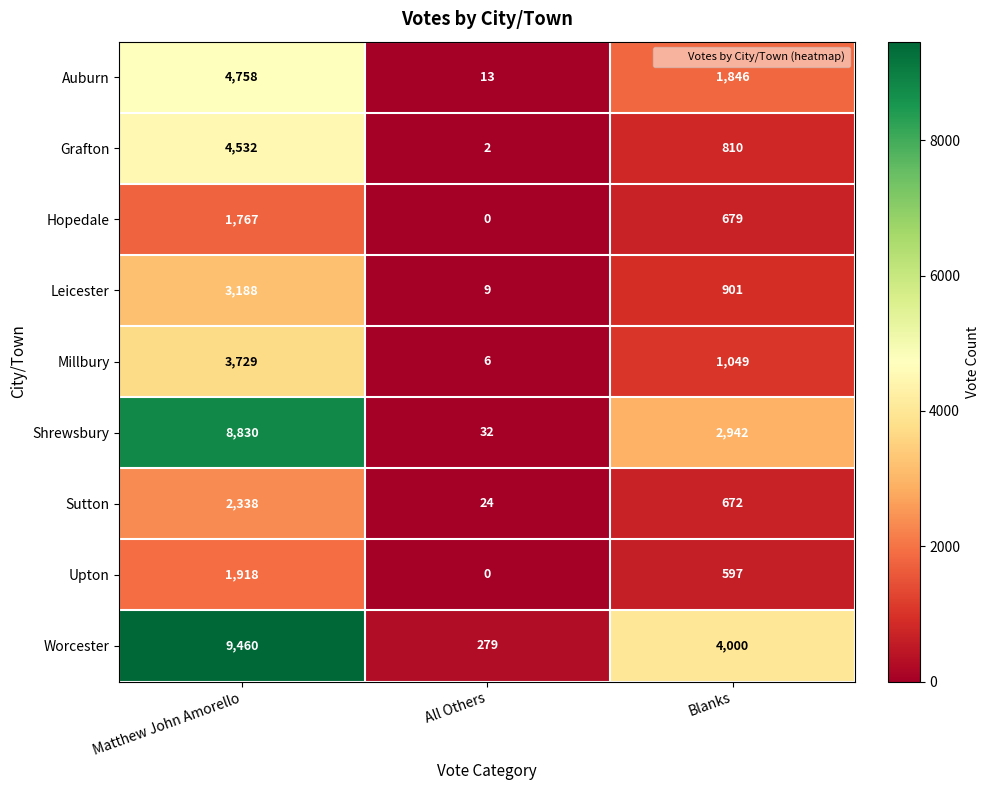

Which series has the largest total across all categories?

Worcester